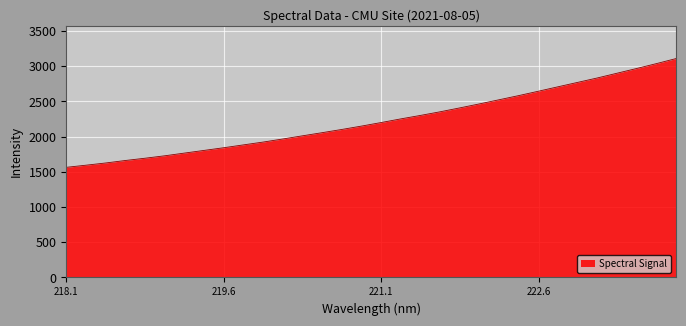

What is the difference between the maximum and minimum values?

1544.7